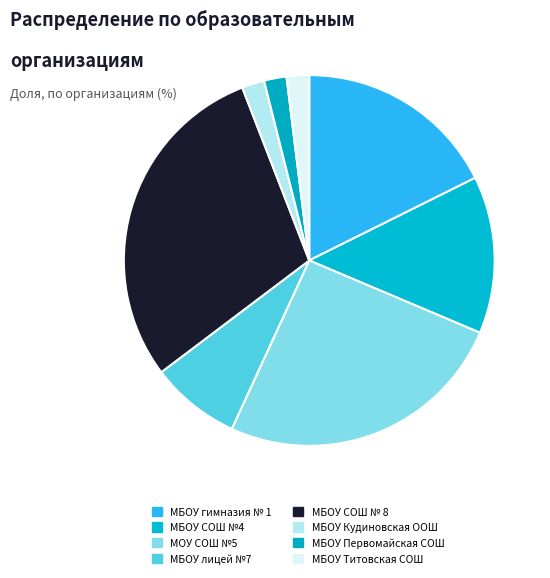

True or false: МБОУ Первомайская СОШ accounts for 2% of the total.

True